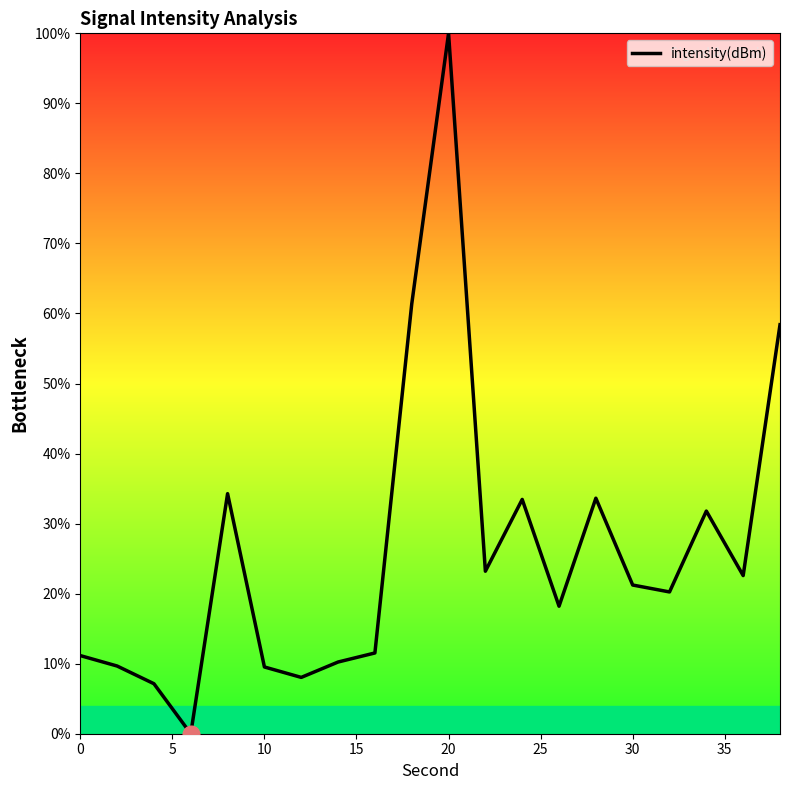

What is the difference between the maximum and minimum values?

100.0